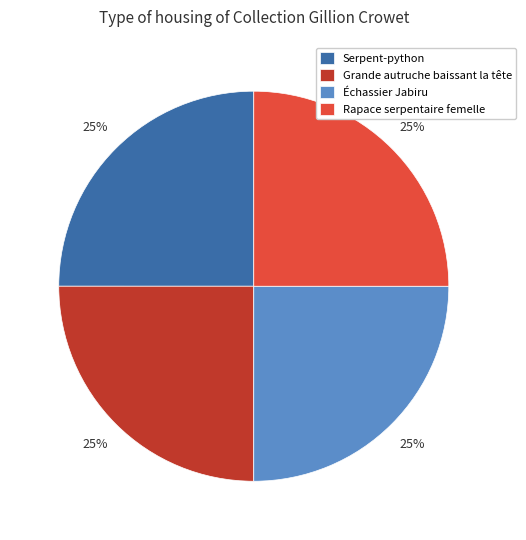

Does Rapace serpentaire femelle represent more than half of the total?

No